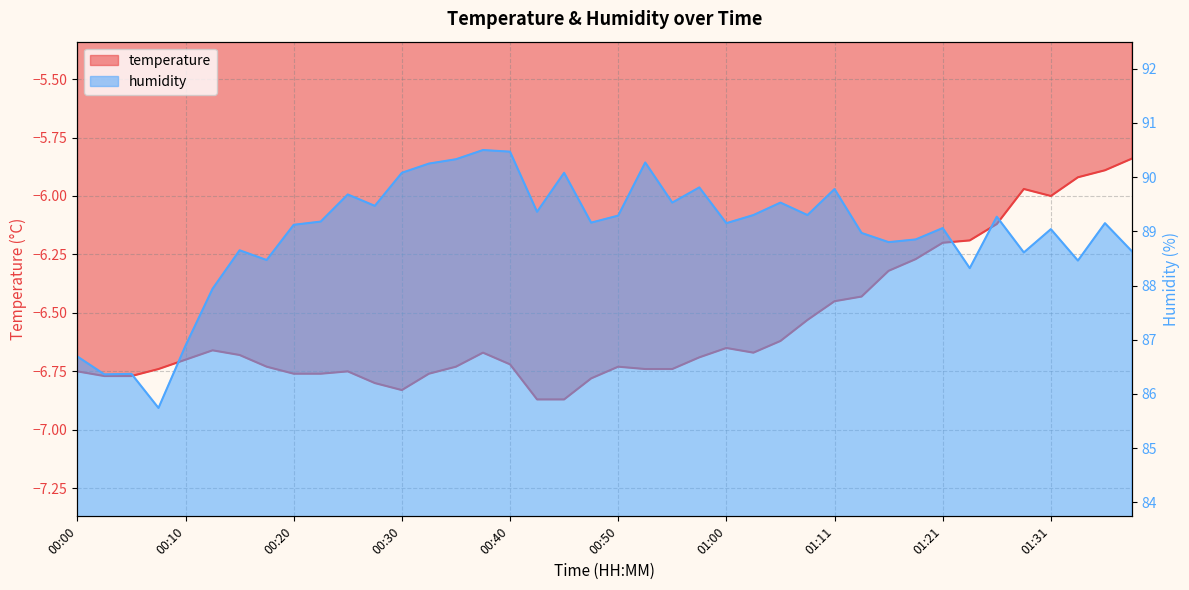

Between 01:36 and 01:38, which is larger?

01:38